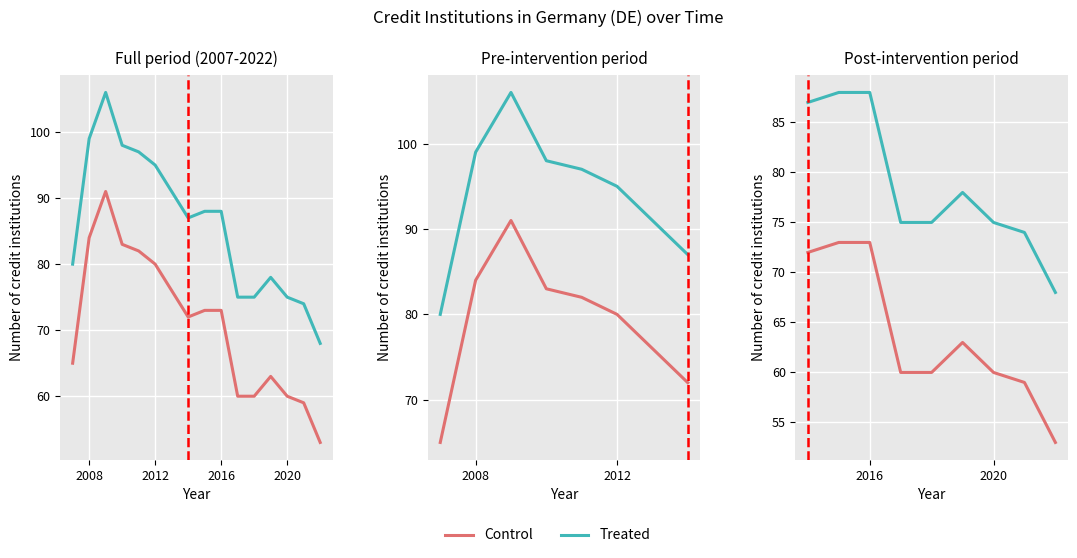

True or false: Treated and Control intersect in this chart.

False